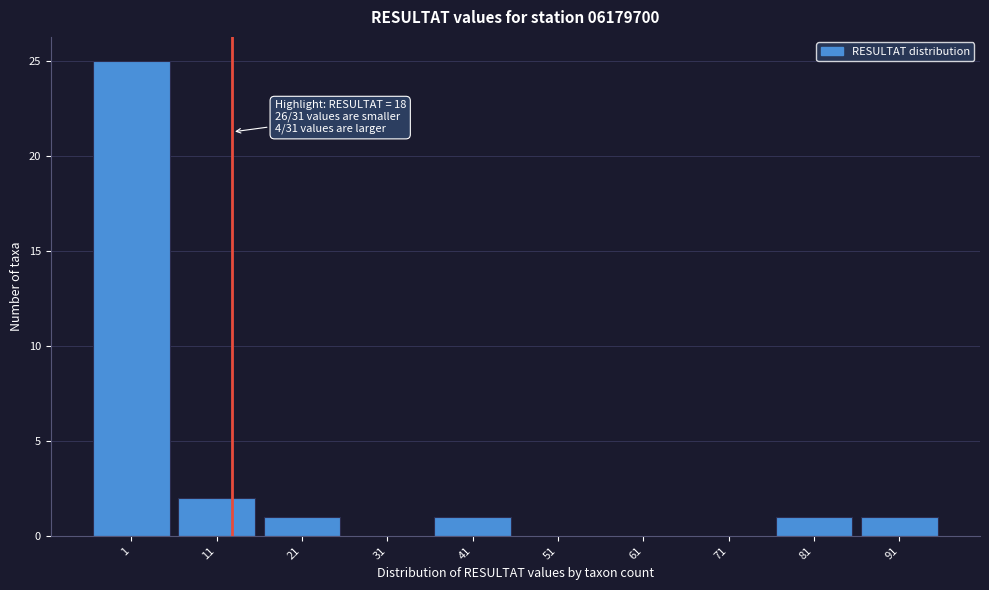

Reading left to right, list all the values displayed in this chart.

1=25	11=2	21=1	31=0	41=1	51=0	61=0	71=0	81=1	91=1